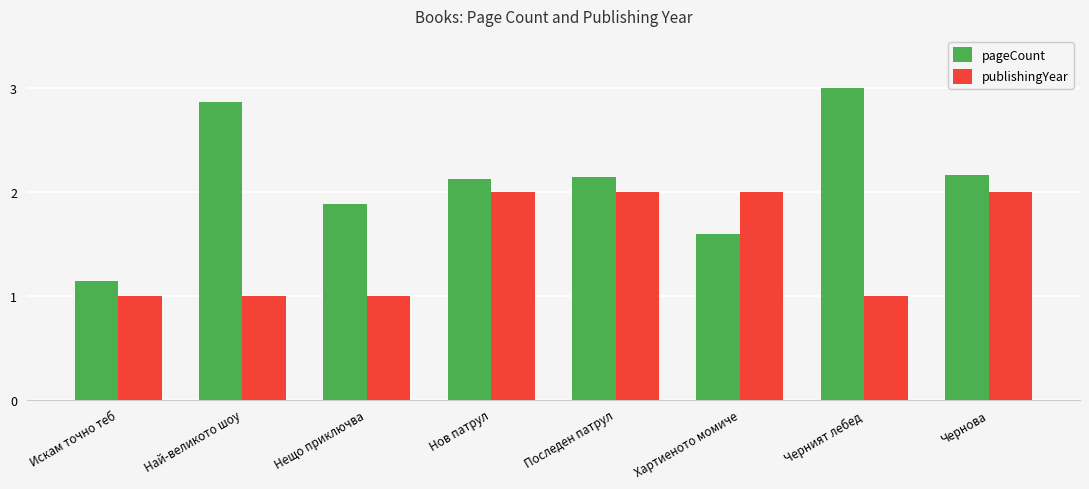

What is the approximate value of pageCount at Нещо приключва?

1.9